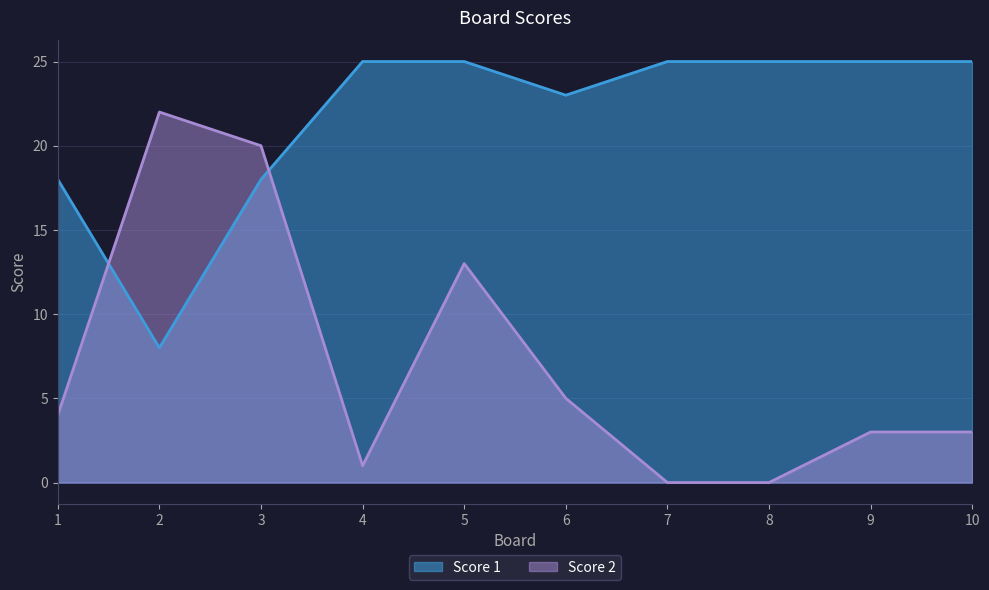

Between which two adjacent categories do Score 2 and Score 1 first intersect?

1 and 2